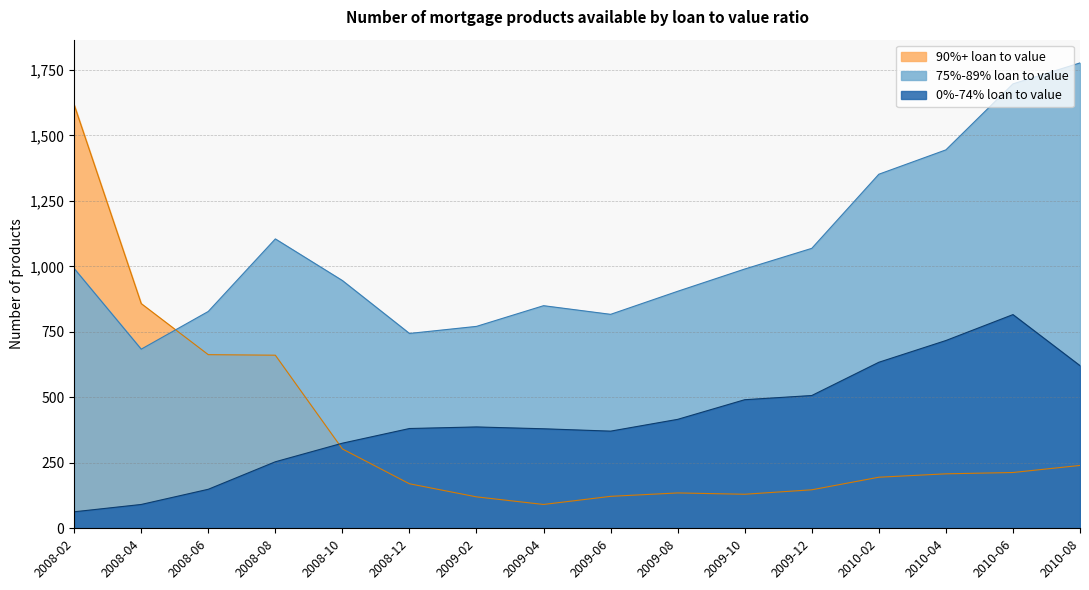

True or false: 0%-74% loan to value and 75%-89% loan to value intersect in this chart.

False